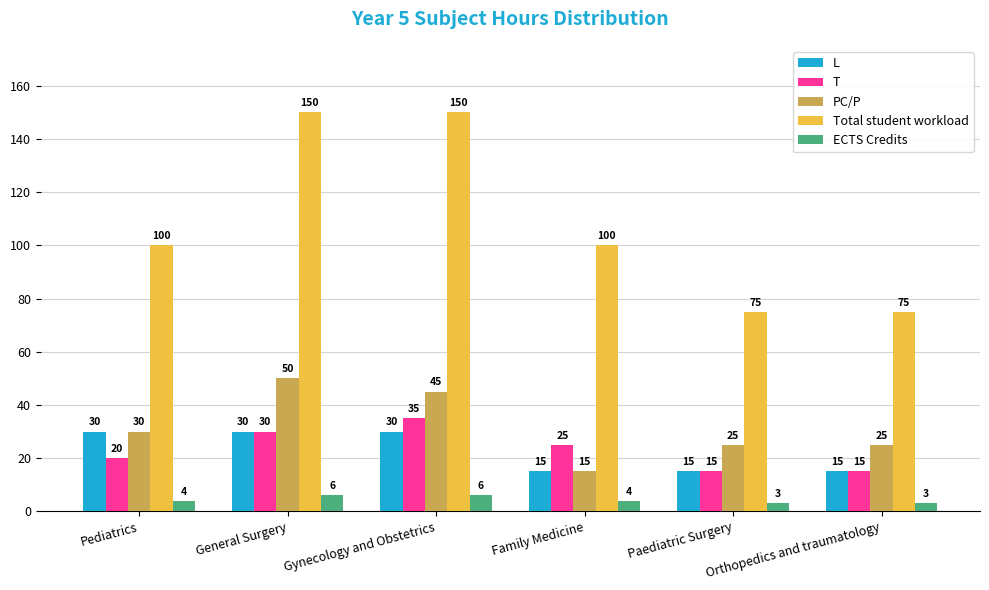

Read the L value at Gynecology and Obstetrics, to the nearest 5.

30